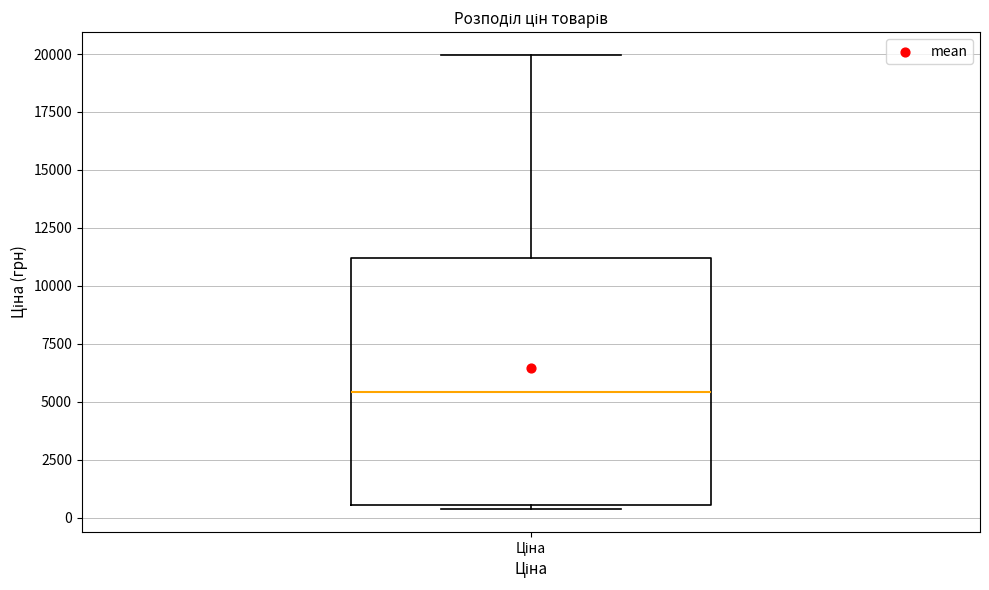

Read this box plot against the y-axis: the position of the median line, the range covered by the box, and the ends of both whiskers. The values are not printed on the chart, so give them approximately, as read against the axis.

median 5500, box 500 to 11000, whiskers 500 (just below the box's lower edge) to 20000